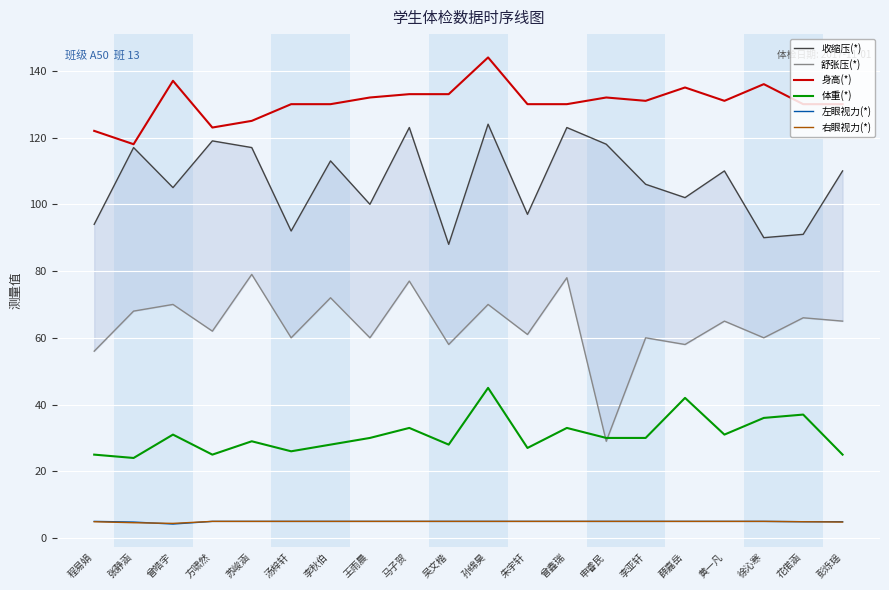

Is the value of 舒张压(*) at 孙绵昊 greater than the value of 身高(*) at 王雨晨?

No